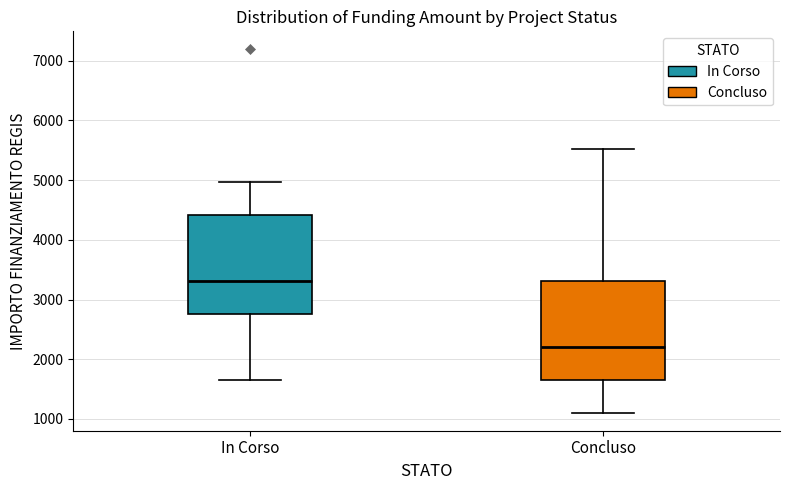

Where does the lower whisker of the box for In Corso end on the y-axis? The values are not printed on the chart, so give them approximately, as read against the axis.

1700